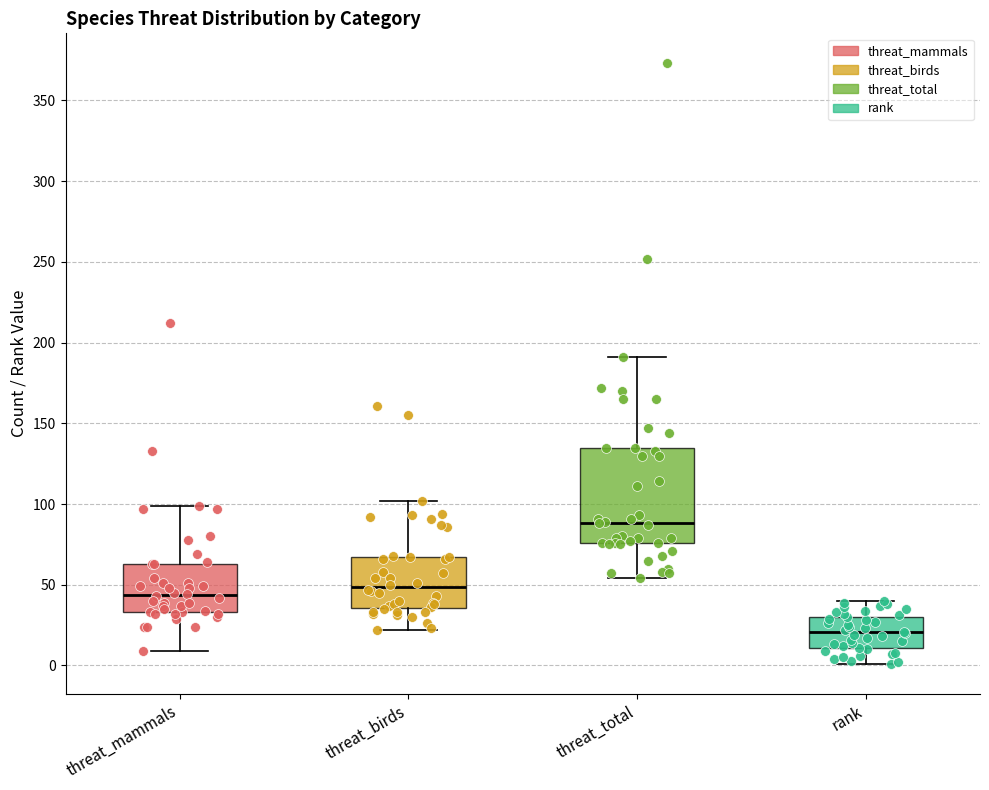

Comparing the boxes themselves (not the whiskers), which one is the tallest?

threat_total